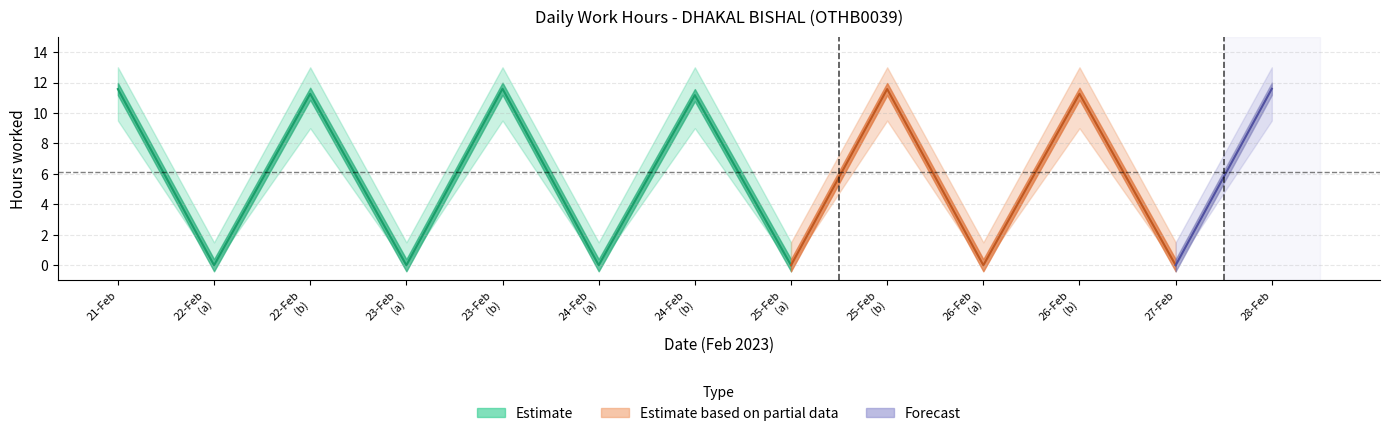

Where is the first local minimum for Low_lower?

22